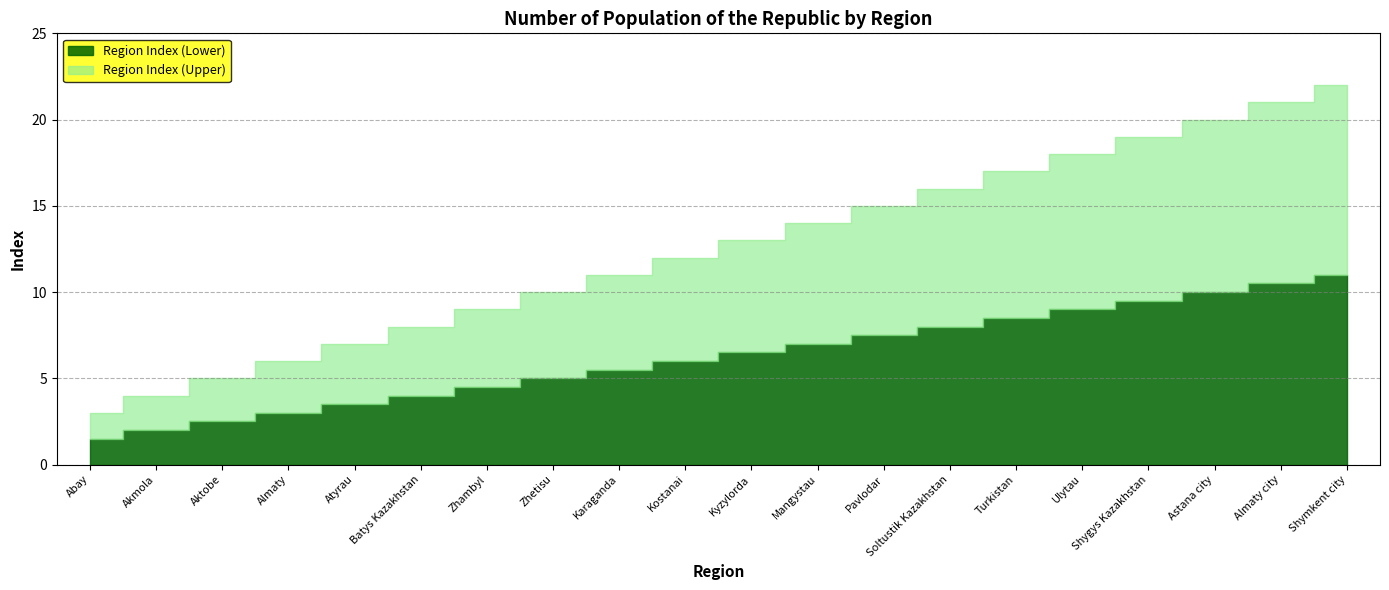

True or false: there are more than 0 points higher than both neighbors.

False